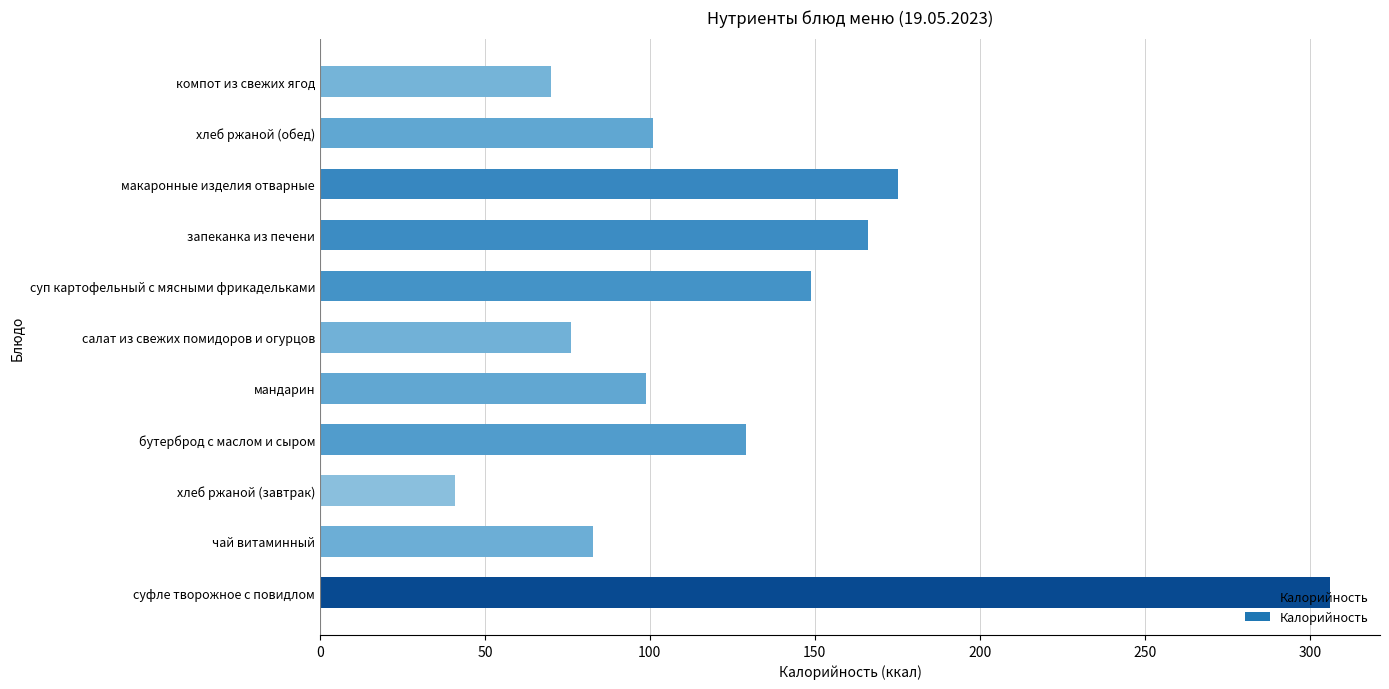

How many distinct data groups are displayed?

1